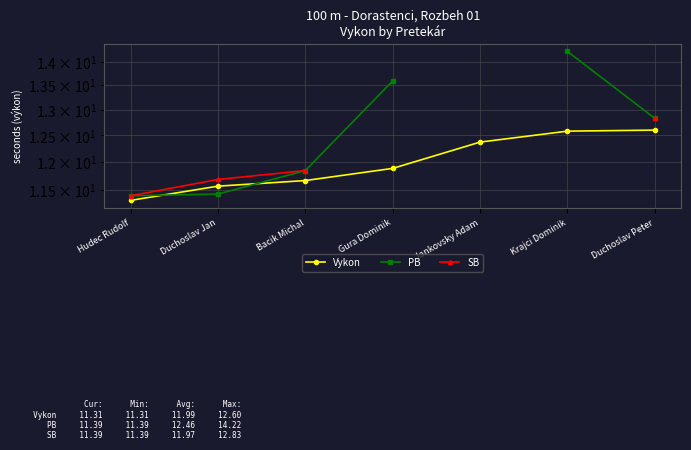

Is the value of Vykon at Duchoslav Jan greater than the value of PB at Hudec Rudolf?

Yes